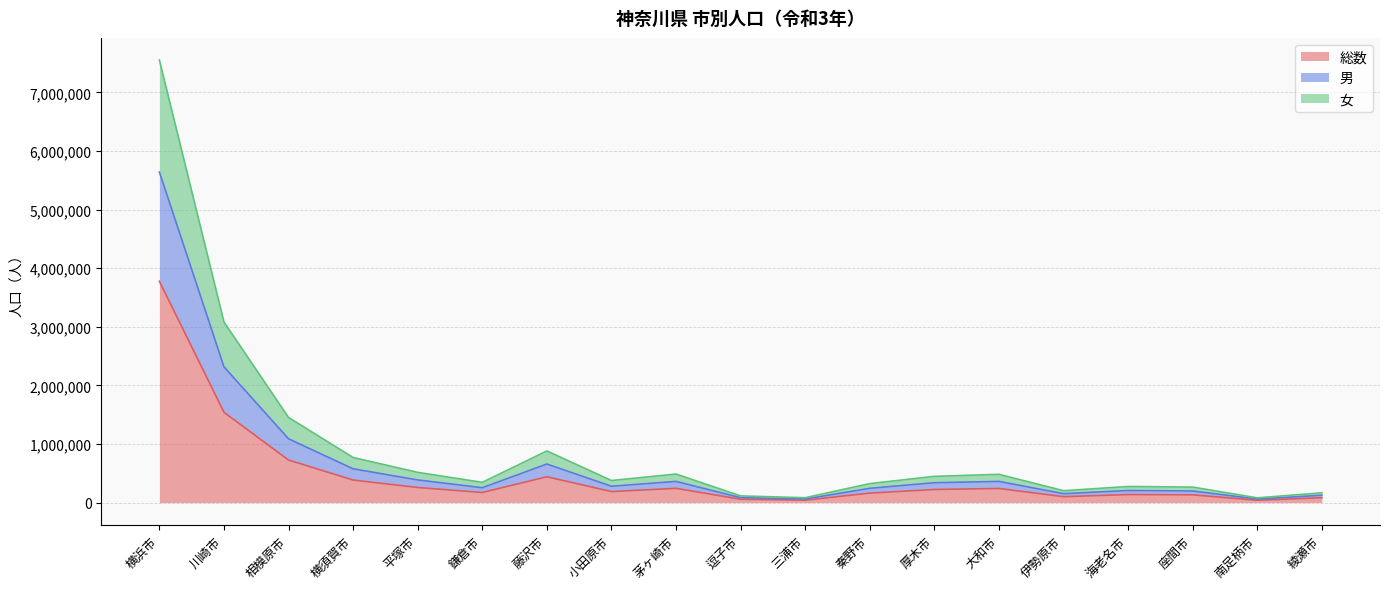

At which category is the sum across all series the highest?

横浜市